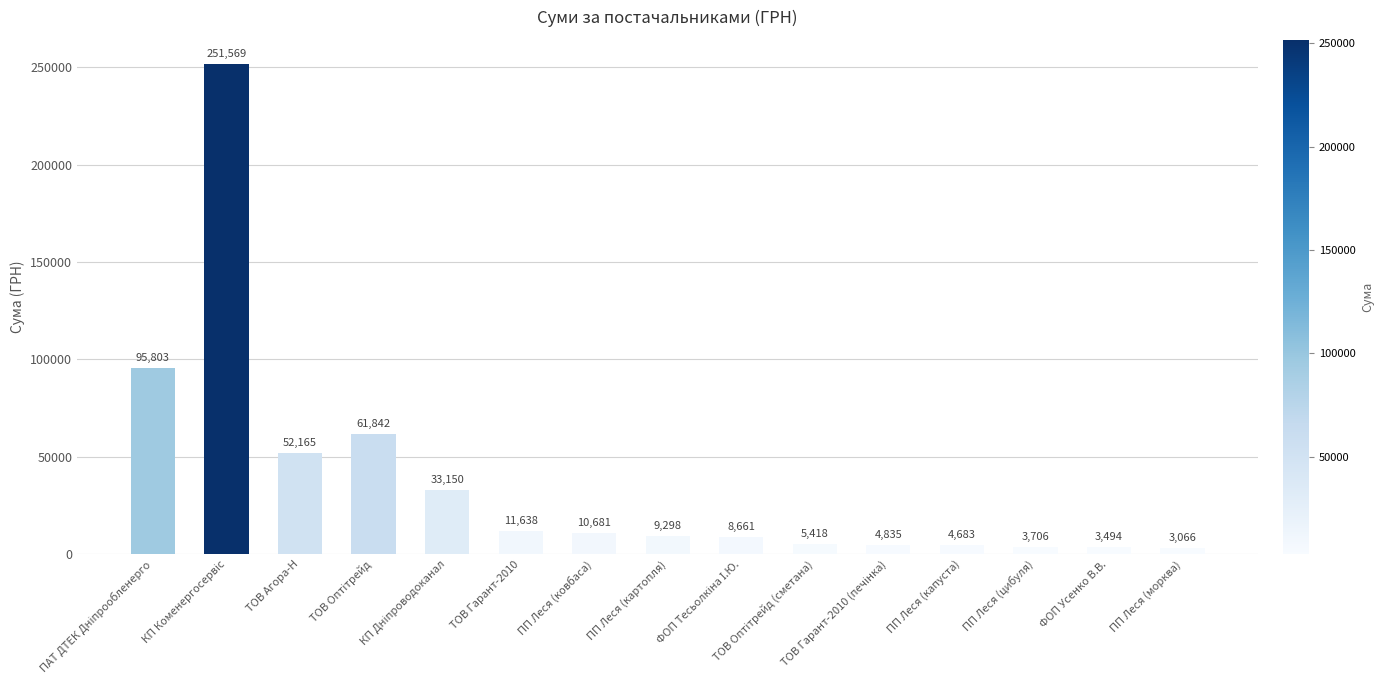

Are the bars grouped side by side (vs. stacked)?

No